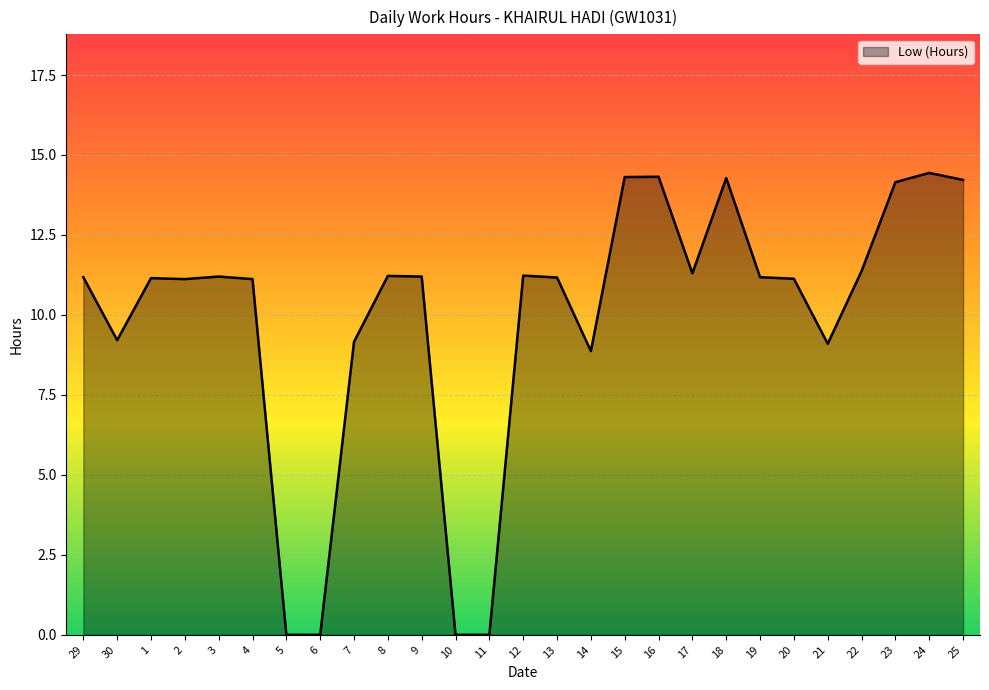

Is it true that the value at 20 is 7.8?

False